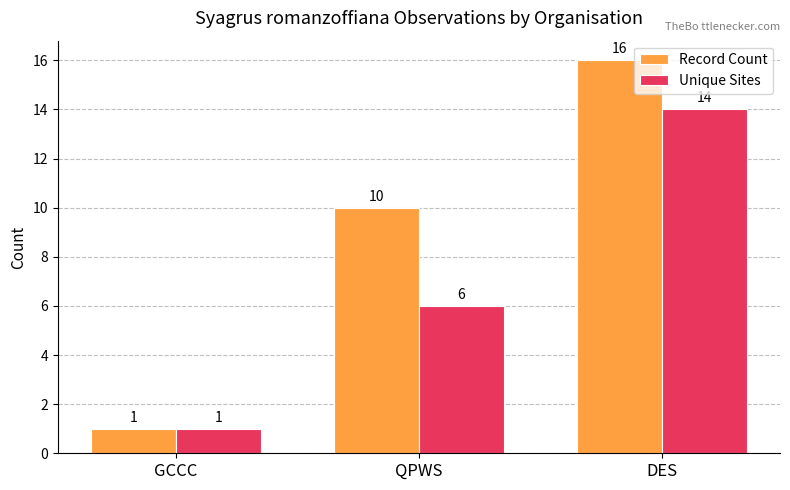

Are the bars grouped side by side (vs. stacked)?

Yes